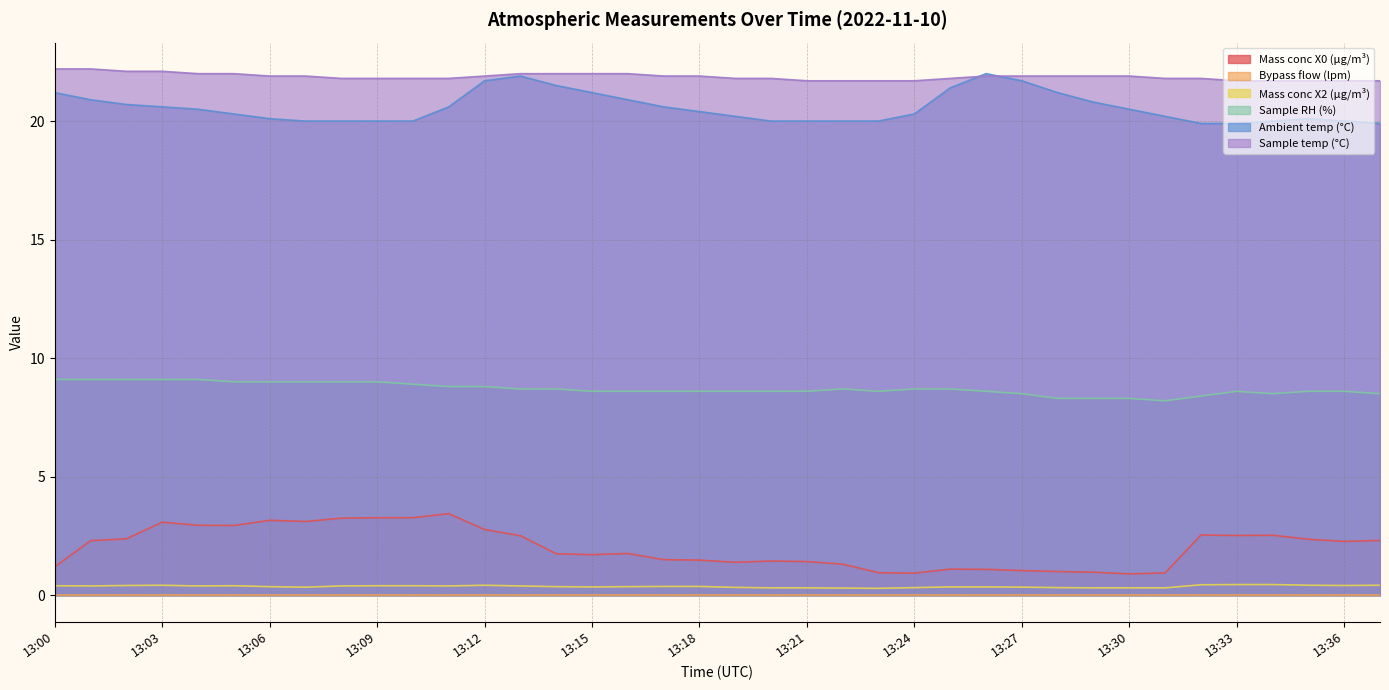

At which label does Mass conc X0 (μg/m³) reach its minimum?

13:30